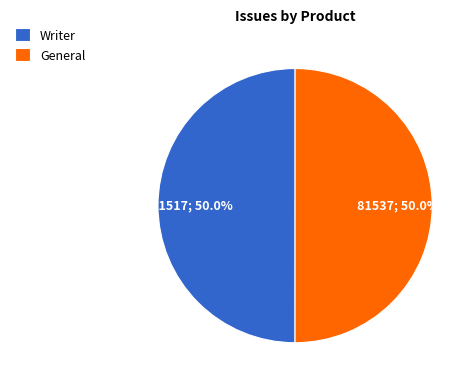

Approximately how many times larger is the value at General compared to Writer?

1.0